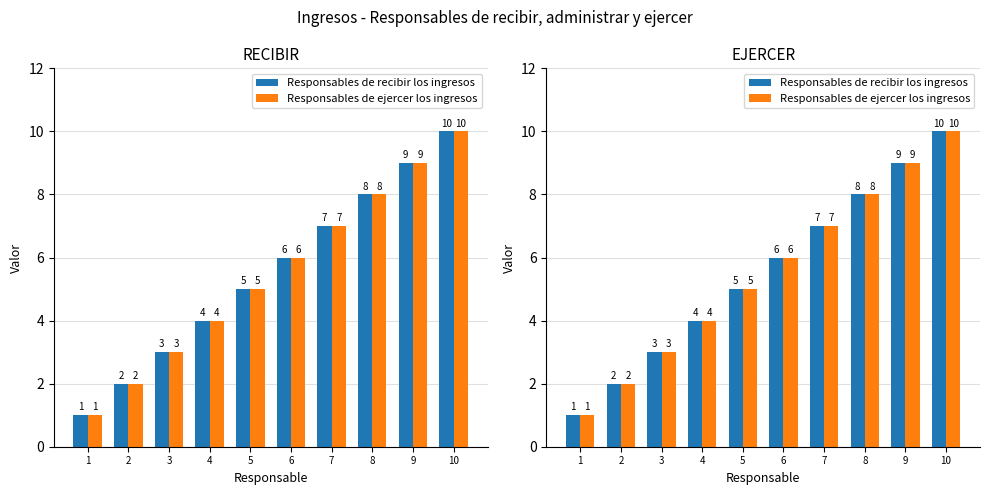

At which category is the sum across all series the highest?

10